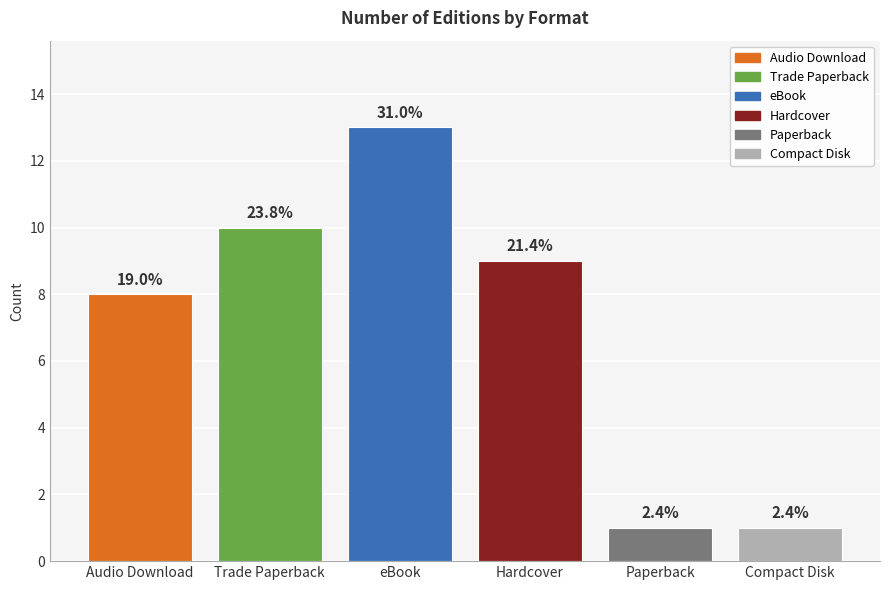

The value at Audio Download is 3. True or false?

False